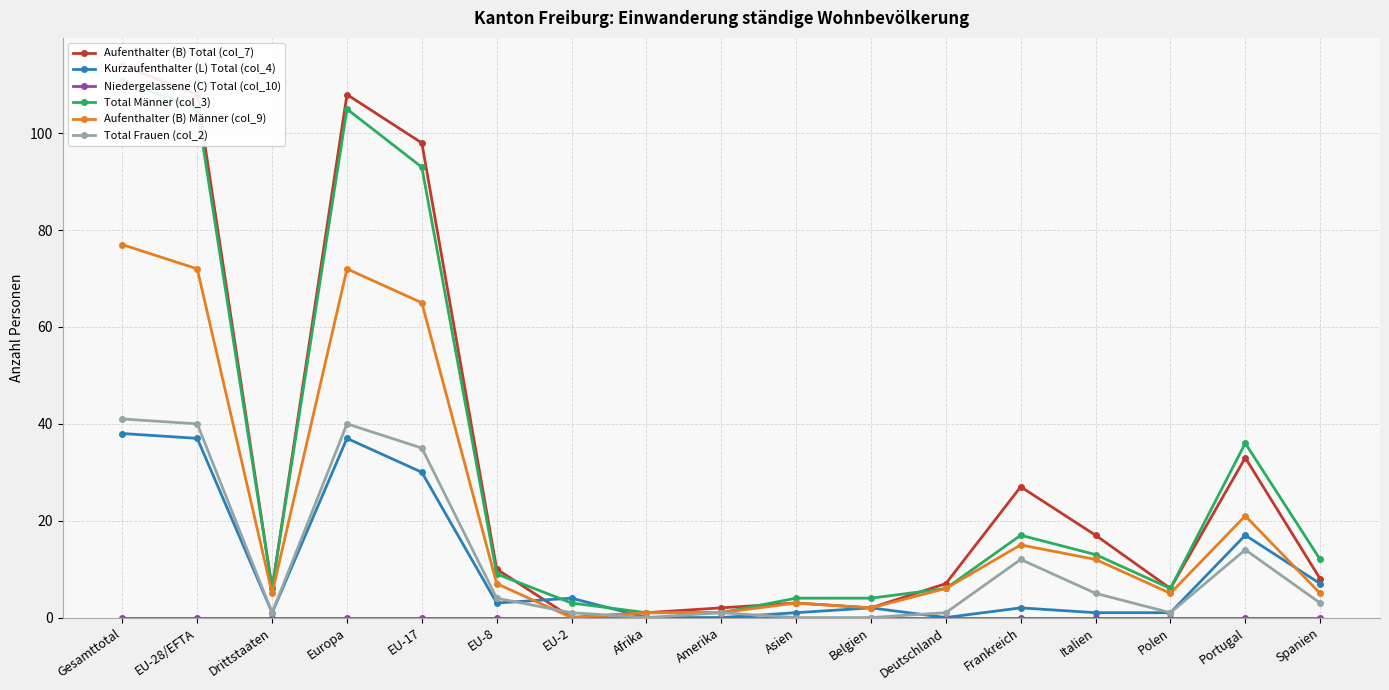

What is the label of the 1st point from the left?

Gesamttotal